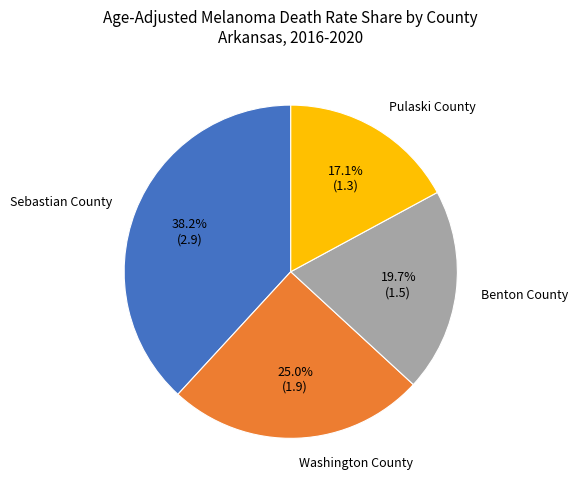

Which slice is the smallest?

Pulaski County